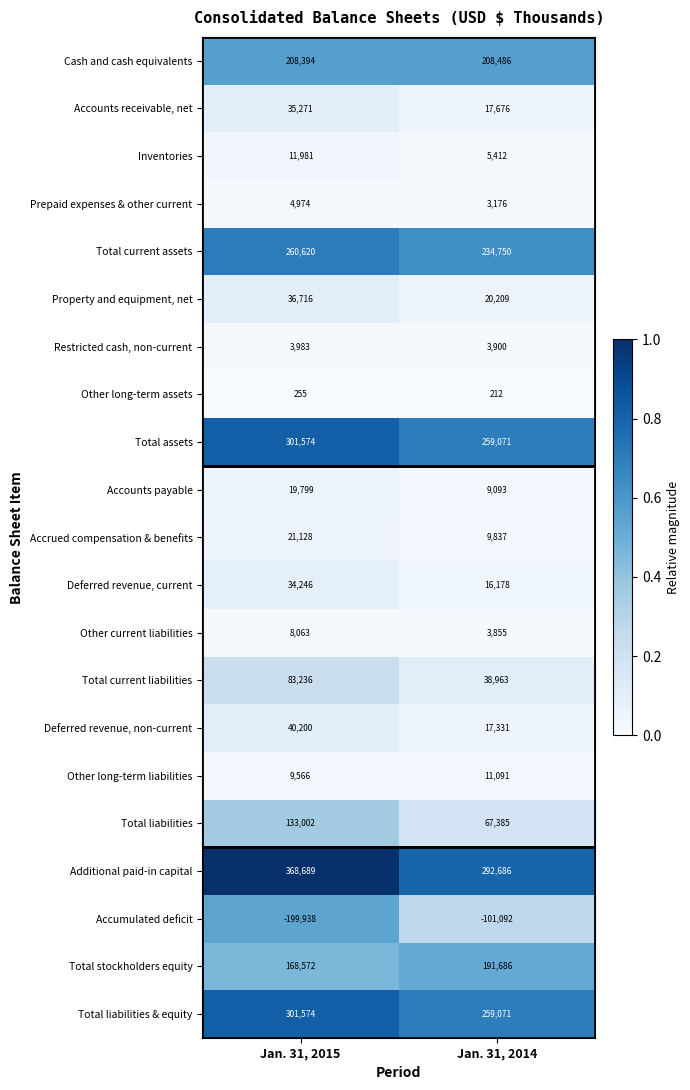

What value does the Accrued compensation & benefits series have at Jan. 31, 2015, to the nearest 50?

21150